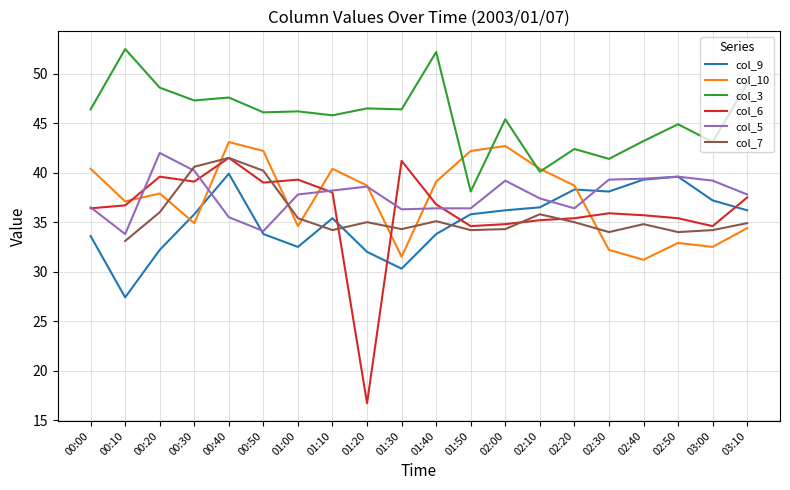

Is it true that col_3 equals 43.1 at 03:00?

True